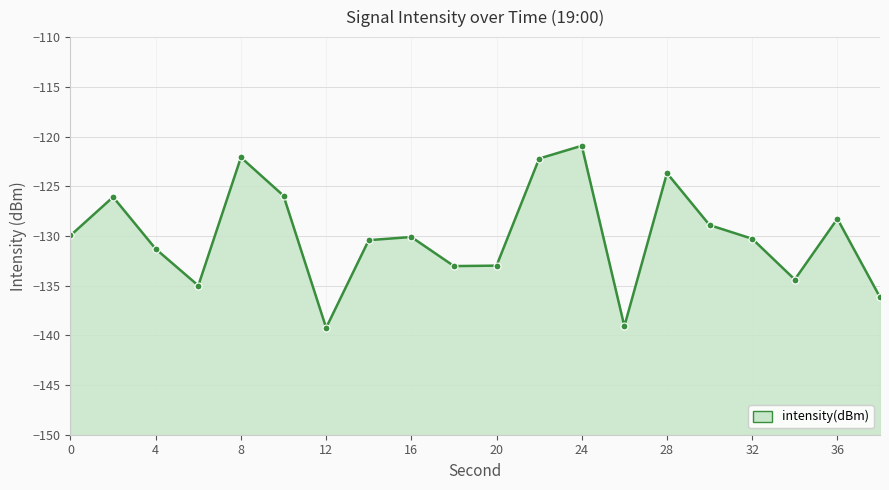

What is the sum of all values?

-2600.2